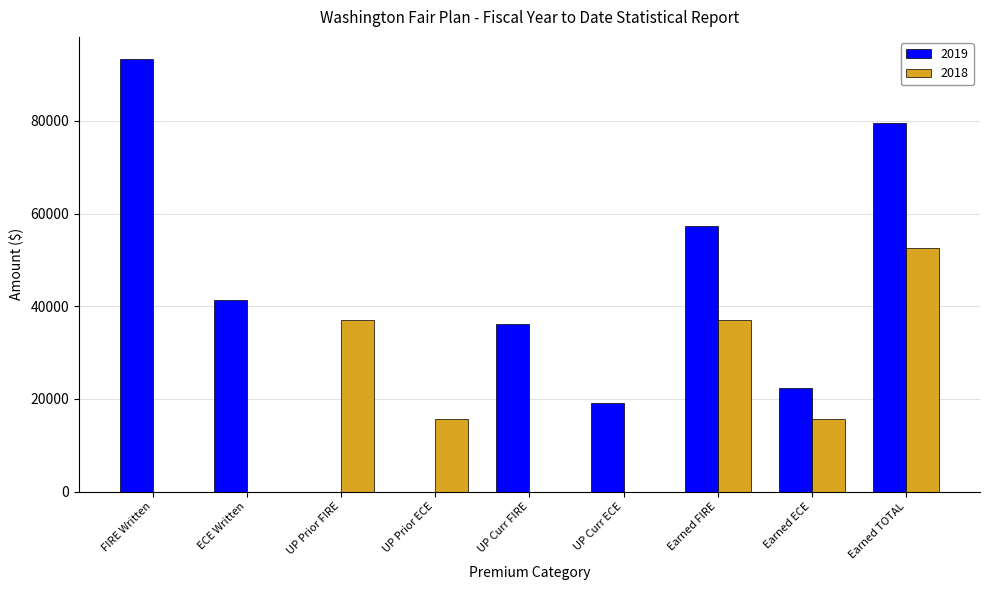

True or false: 2018 has a value of 36970 at UP Prior FIRE.

True